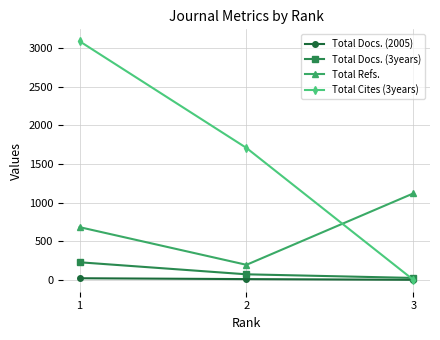

How many distinct data groups are displayed?

4